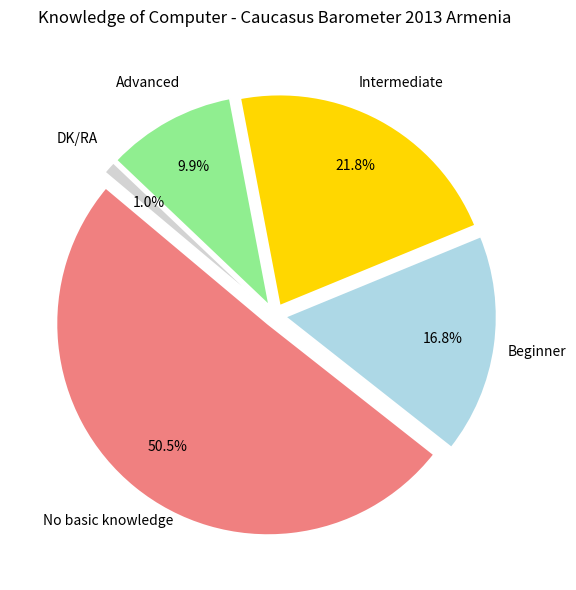

How many slices are in this pie chart?

5